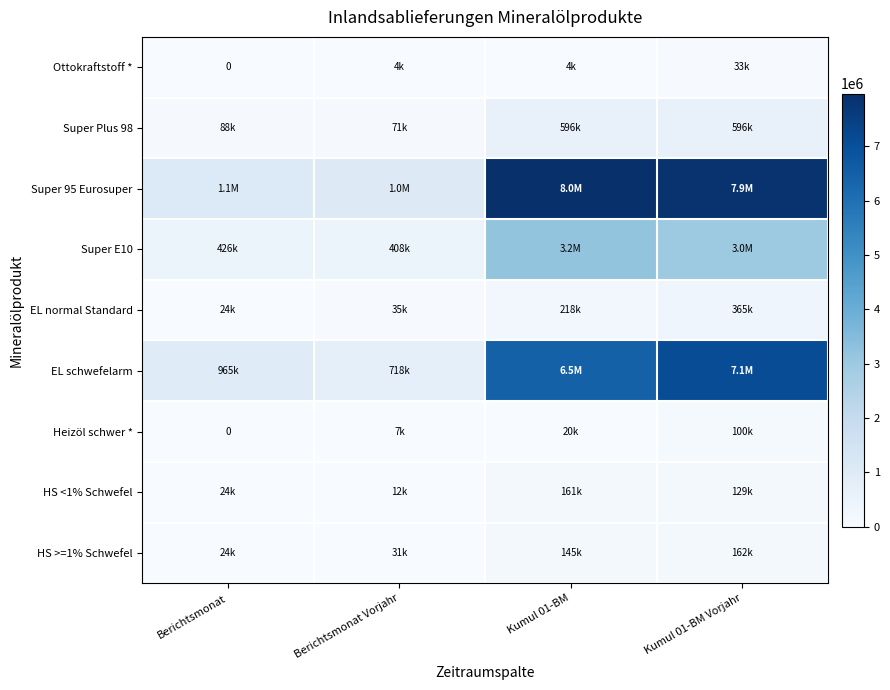

Where does the Super Plus 98 series first go above 596253?

Kumul 01-BM Vorjahr